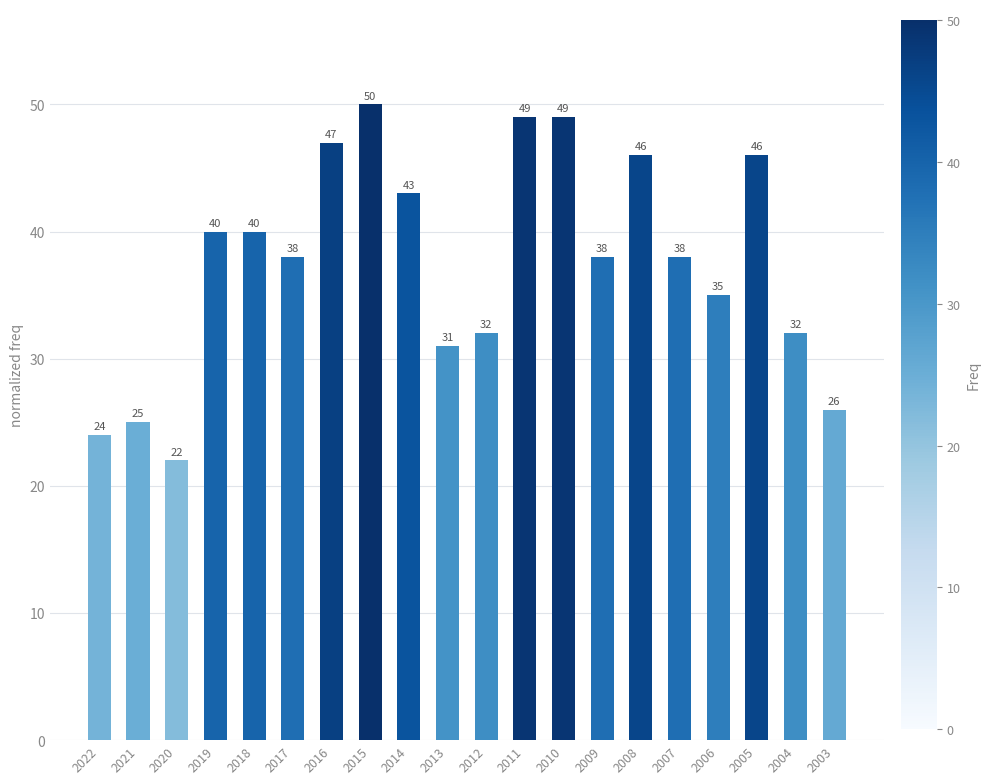

What is the sum of all values?

751